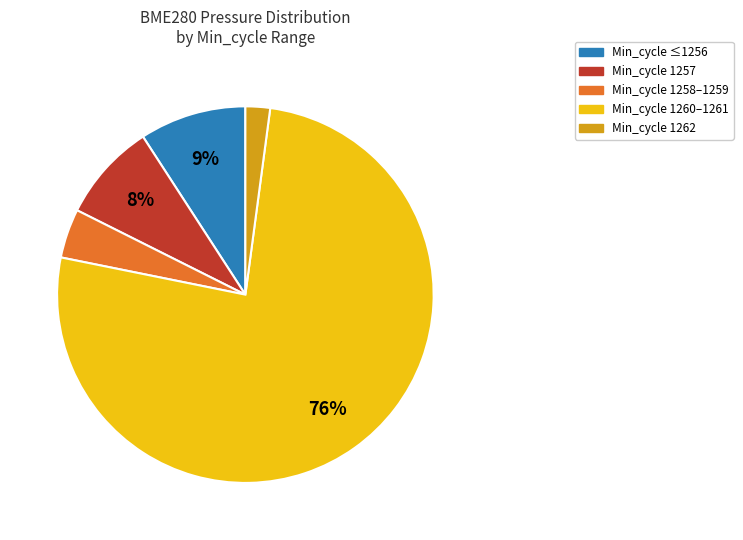

What is the largest slice in the pie chart?

Min_cycle 1260–1261